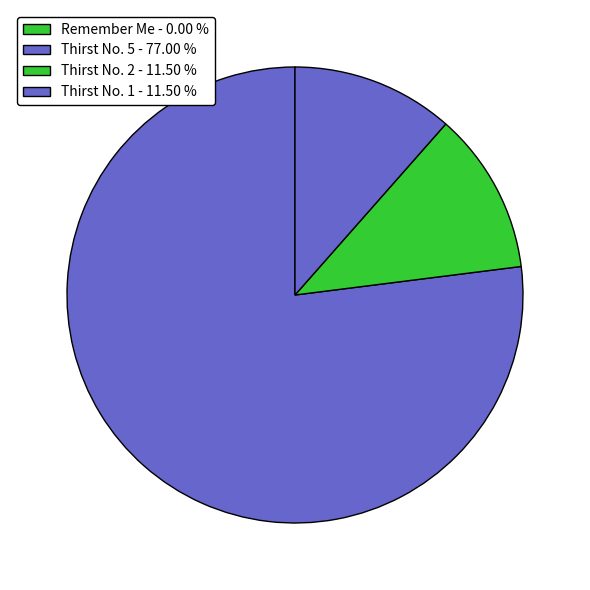

How many segments does this pie chart have?

4